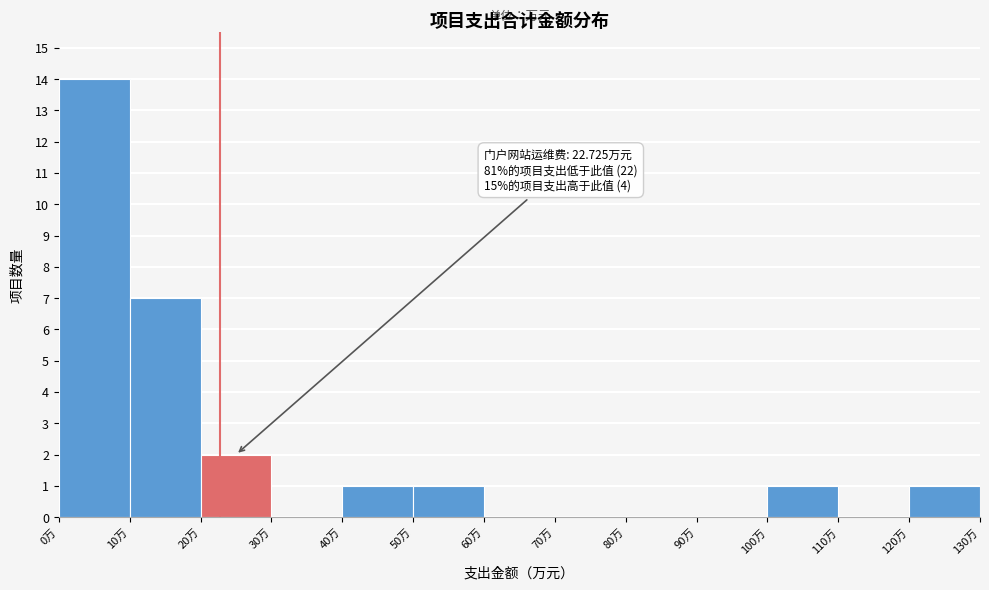

Which range on the x-axis has the tallest bar?

0 to 10